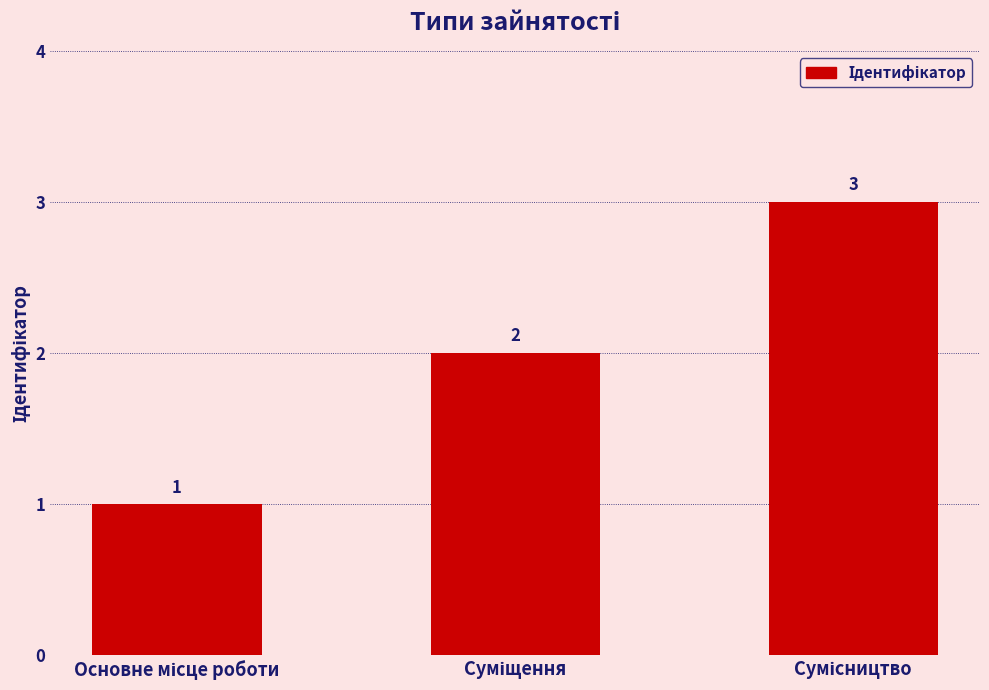

Does the chart contain stacked bars?

No